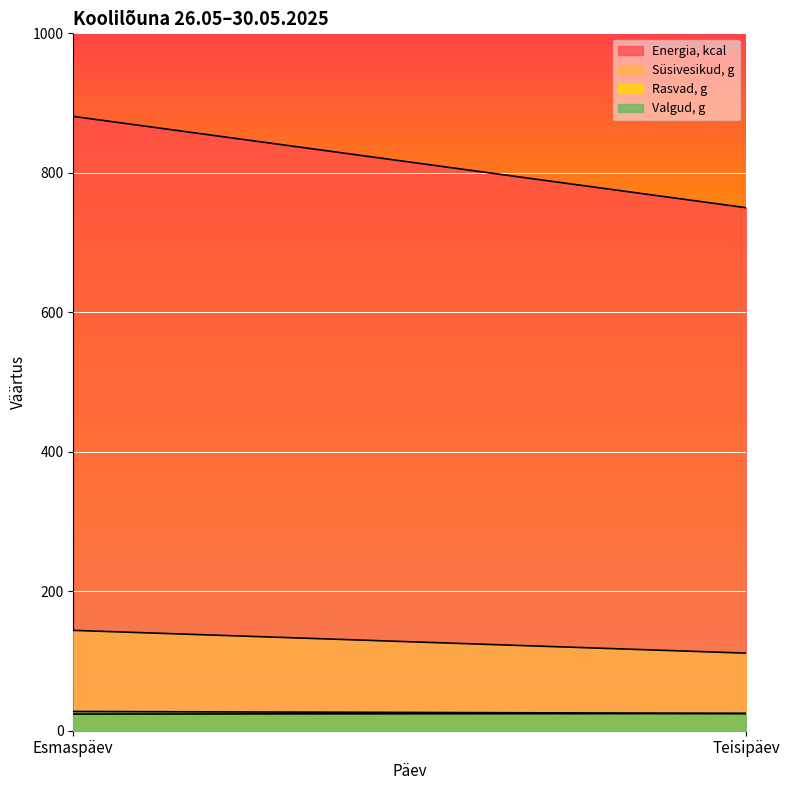

What is the maximum value for Süsivesikud, g?

143.9